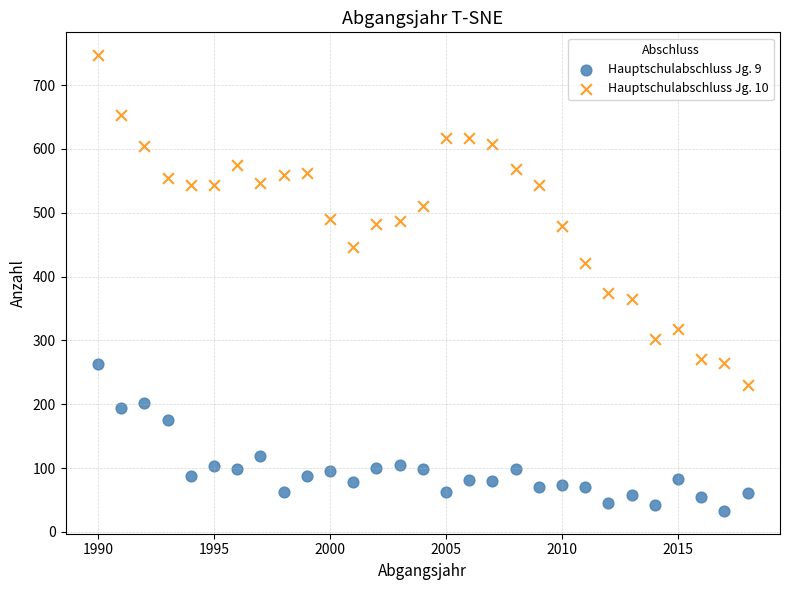

Across all series, what Y value is closest to 390?

375